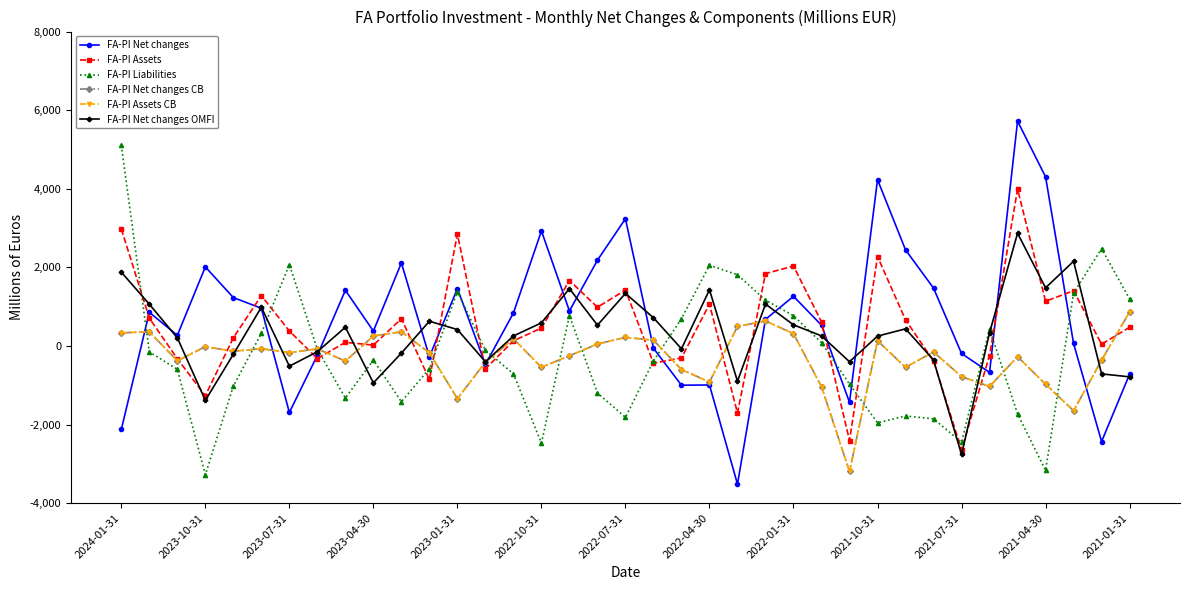

Is this an area chart (filled region under the line)?

No